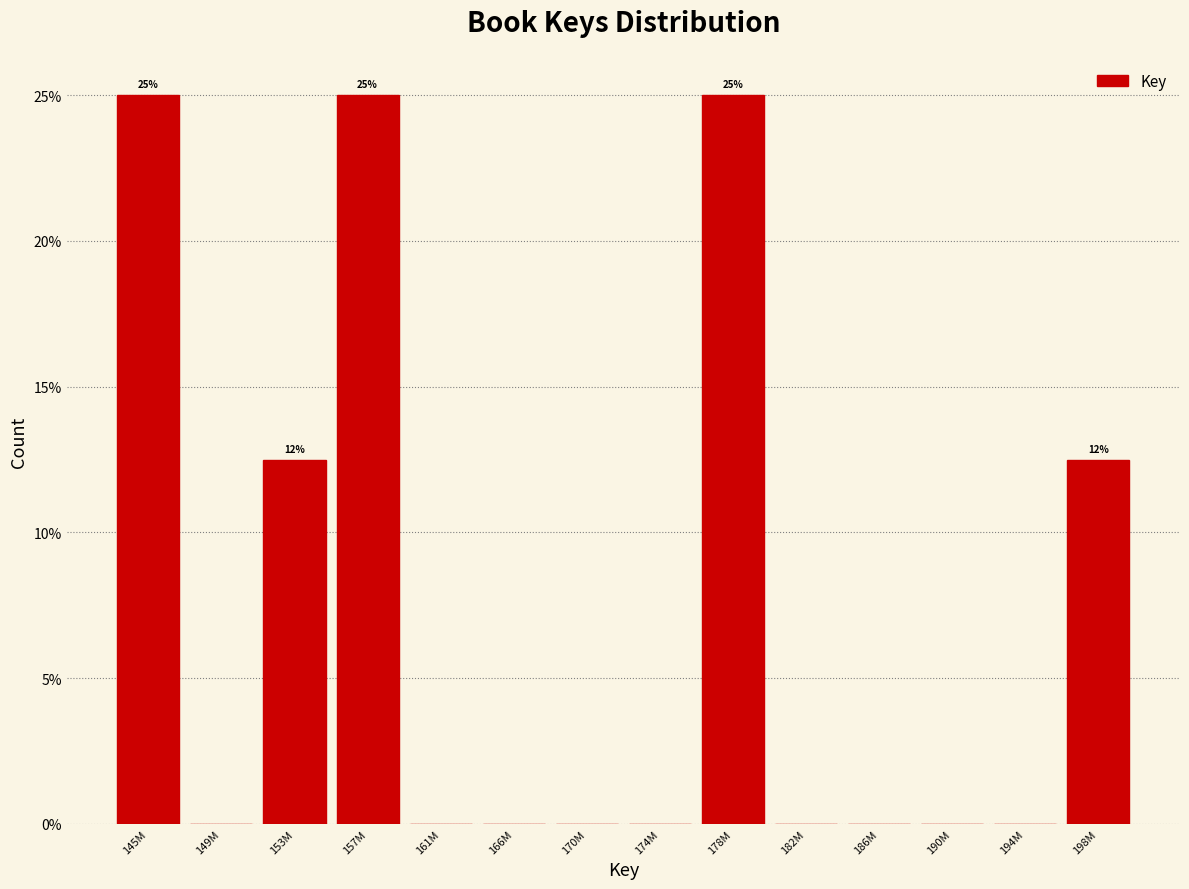

Reading left to right, what are all the values shown in this chart?

145M=25.0	149M=0.0	153M=12.5	157M=25.0	161M=0.0	166M=0.0	170M=0.0	174M=0.0	178M=25.0	182M=0.0	186M=0.0	190M=0.0	194M=0.0	198M=12.5